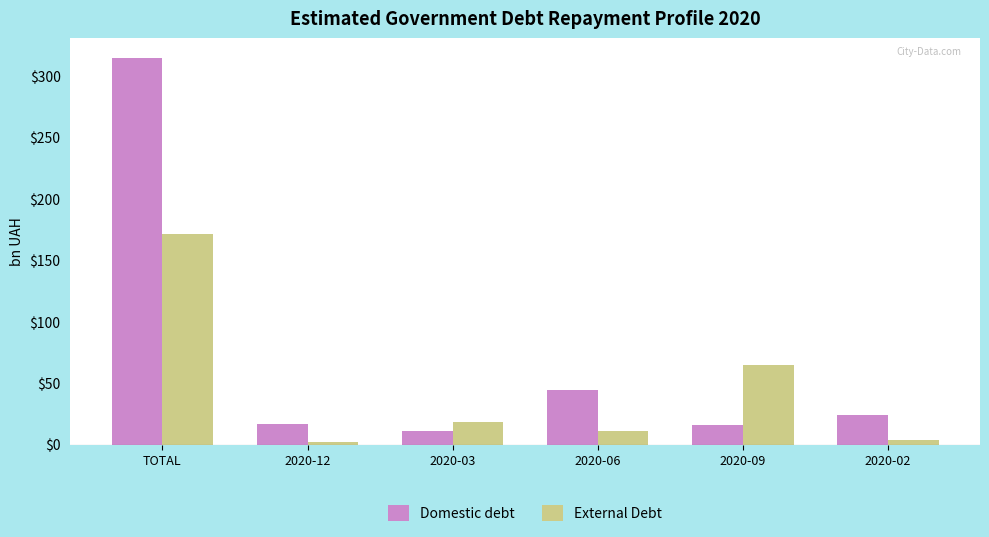

What position from the right is 2020-02?

1